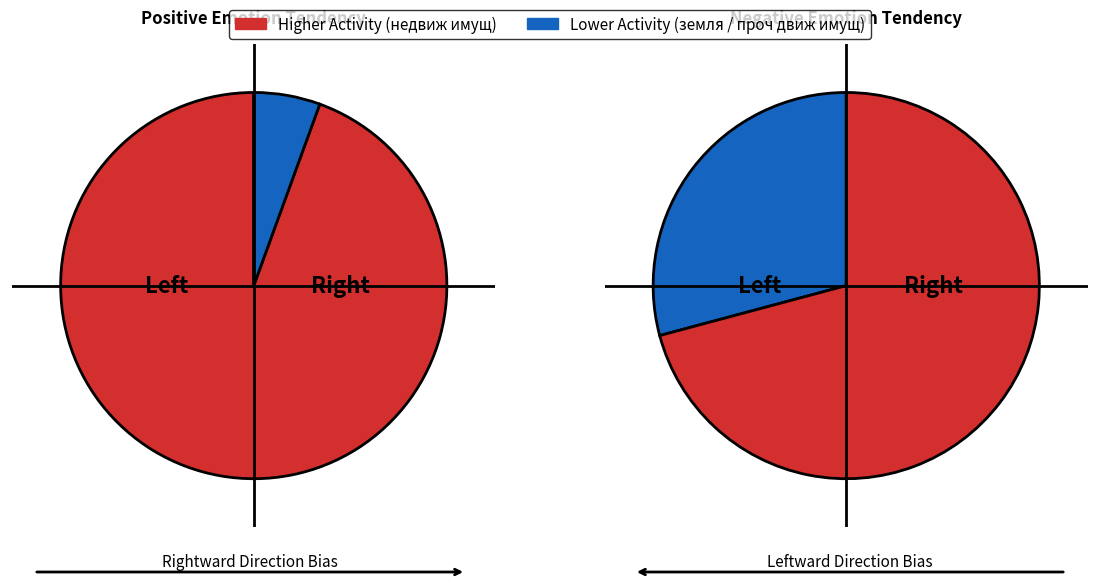

Which slice represents more than half of the pie?

недвиж имущ